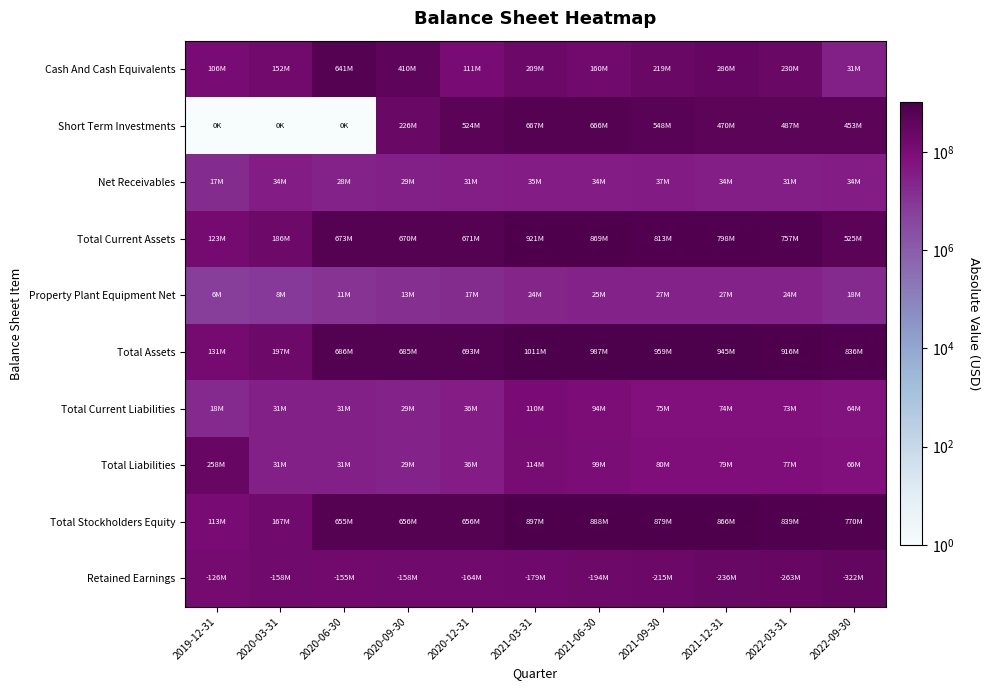

How many distinct data groups are displayed?

10